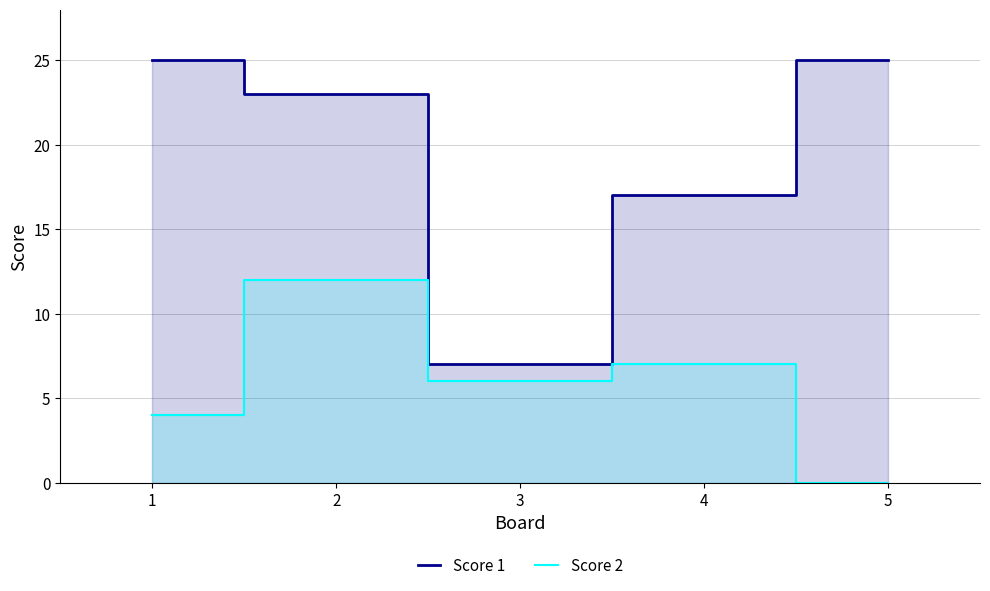

The Score 2 series shows 4 at 1. True or false?

True